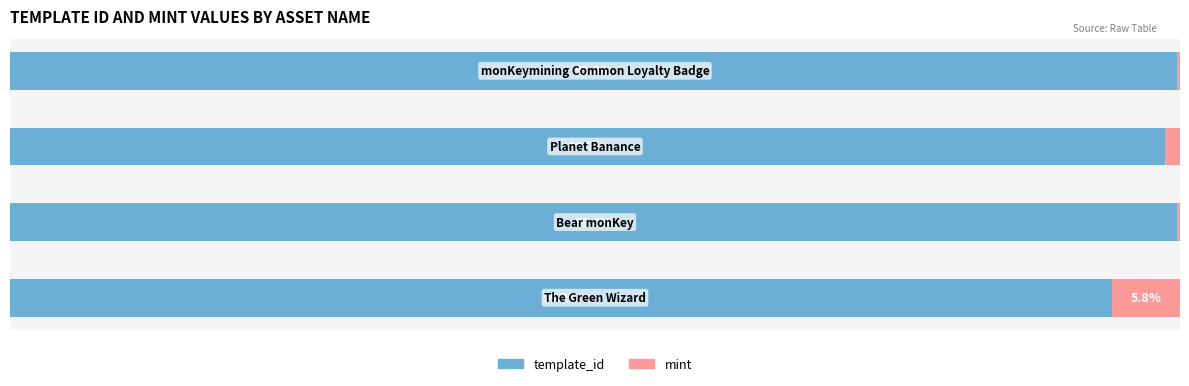

What is the sum of all template_id values?

392.5